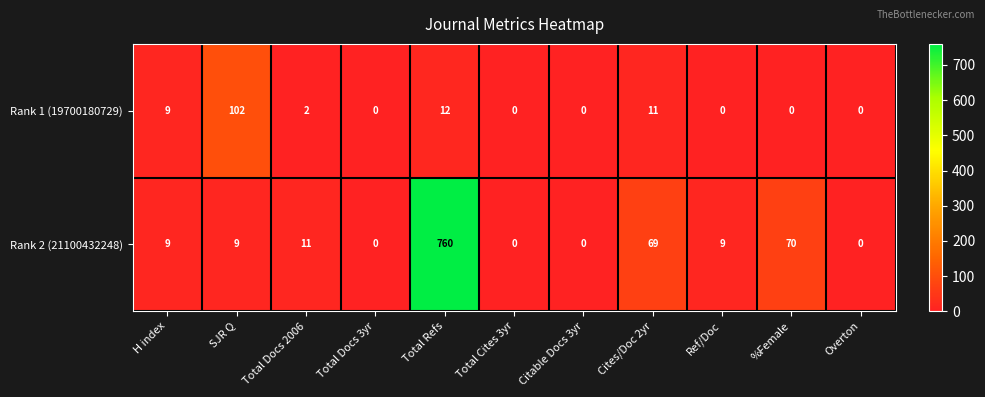

Which category has the highest value across all series?

Total Refs